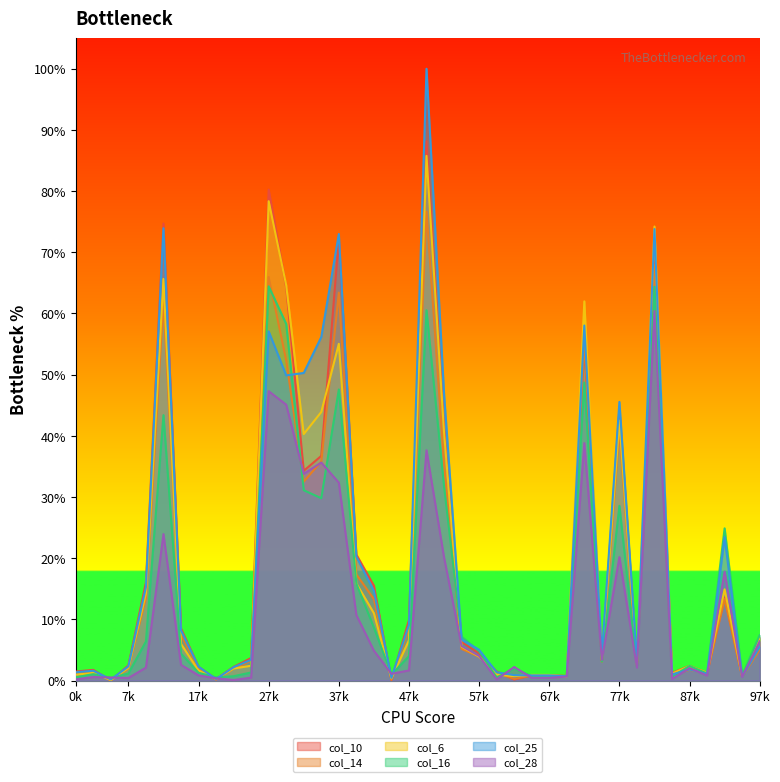

Read the col_10 value at 77k.

44.4